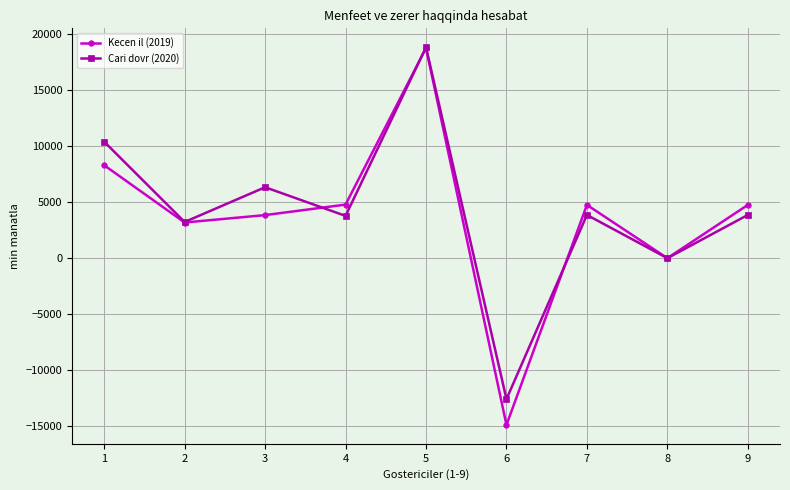

What is the value of the Kecen il (2019) point at the 5th from the left?

18757.9